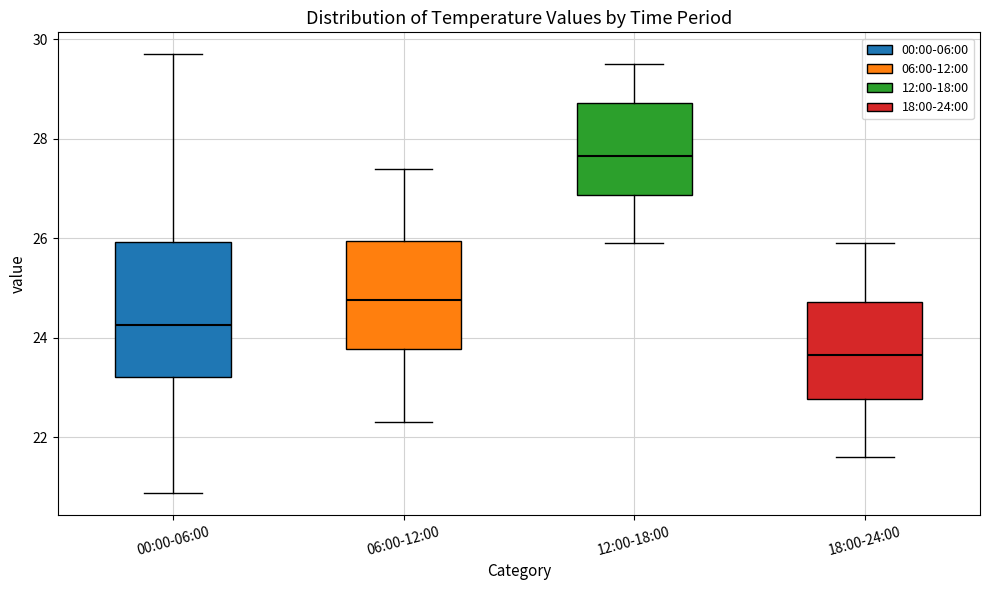

Reading left to right, read every box against the y-axis: the position of its median line, the range the box covers, and the ends of its whiskers. The values are not printed on the chart, so give them approximately, as read against the axis.

00:00-06:00: median 24.2, box 23.2 to 26.0, whiskers 20.8 to 29.8
06:00-12:00: median 24.8, box 23.8 to 26.0, whiskers 22.4 to 27.4
12:00-18:00: median 27.6, box 26.8 to 28.8, whiskers 26.0 to 29.6
18:00-24:00: median 23.6, box 22.8 to 24.8, whiskers 21.6 to 26.0